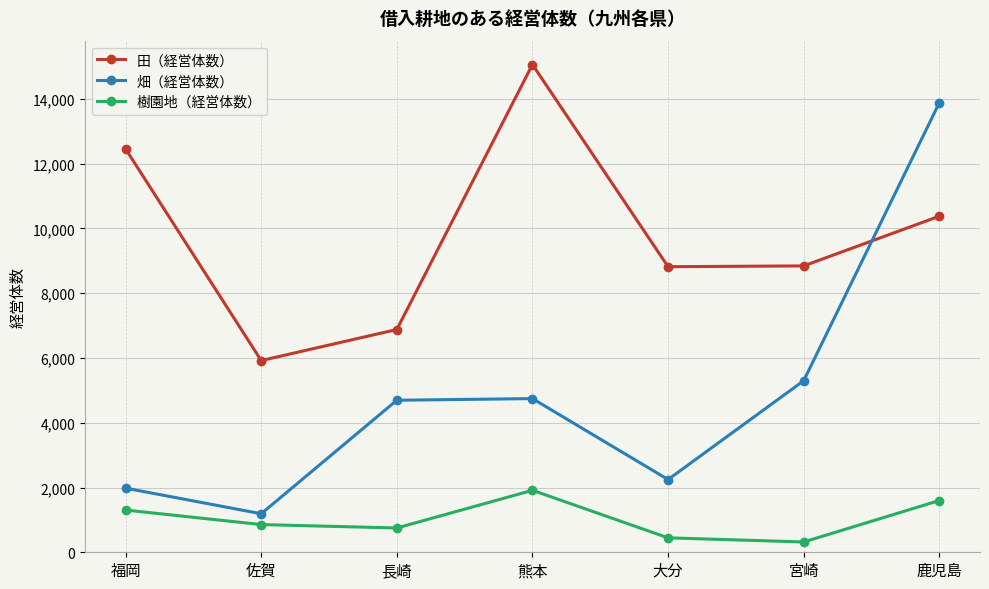

True or false: 樹園地（経営体数） and 畑（経営体数） cross at least once.

False